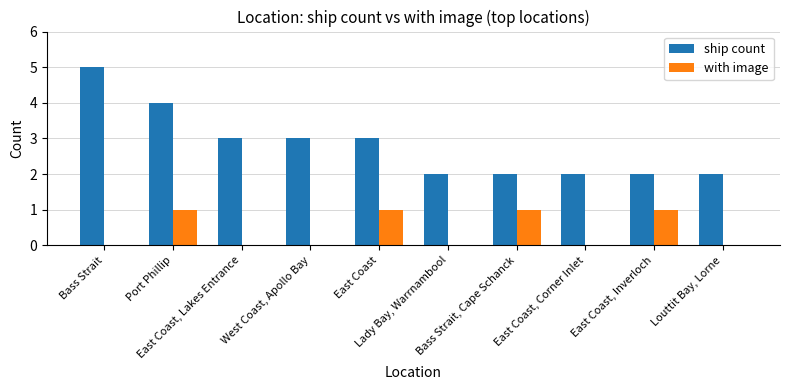

What is the sum of all with image values?

4